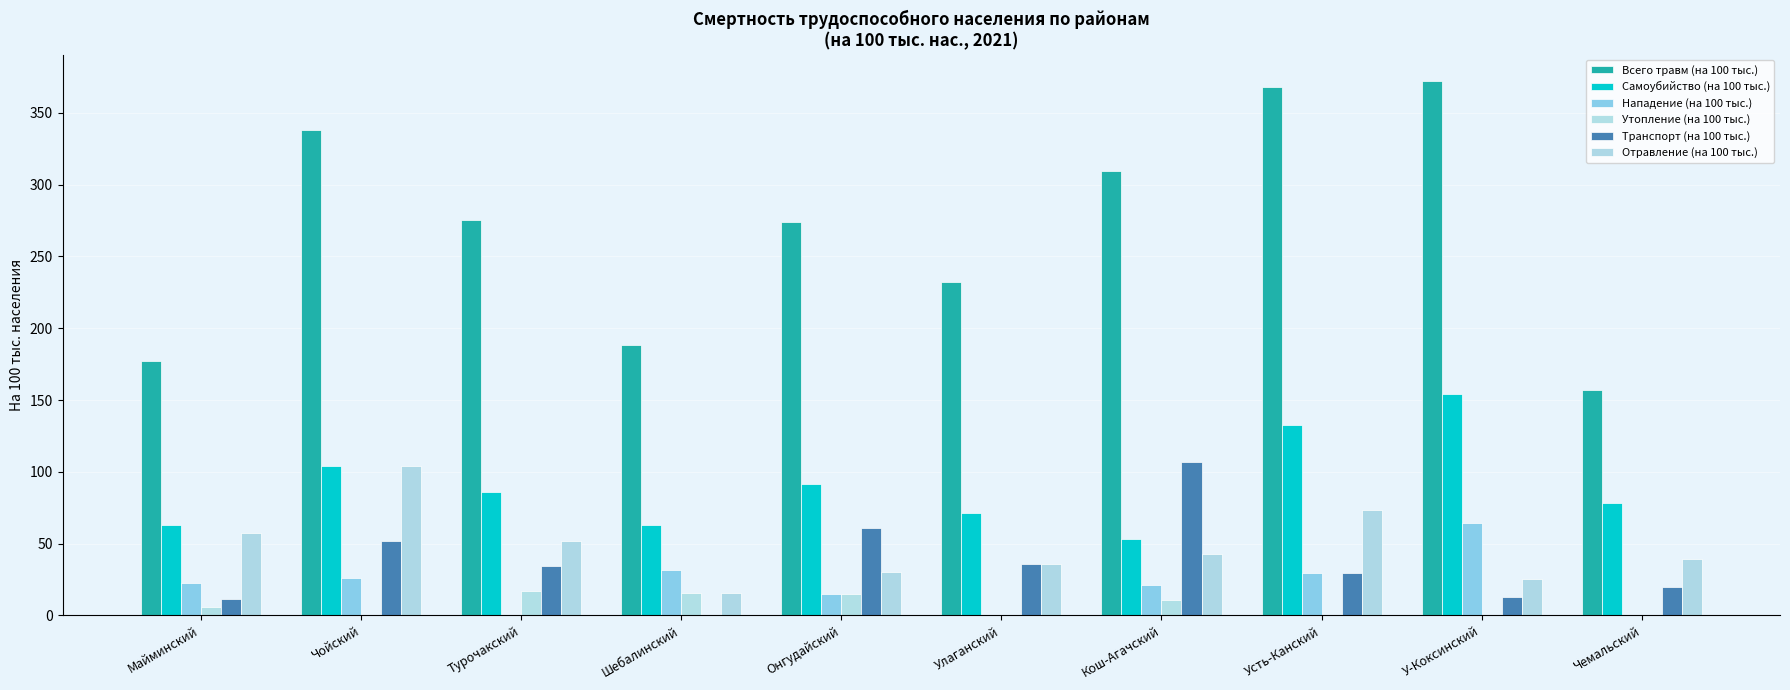

What is the highest value of the Транспорт (на 100 тыс.) series?

106.6